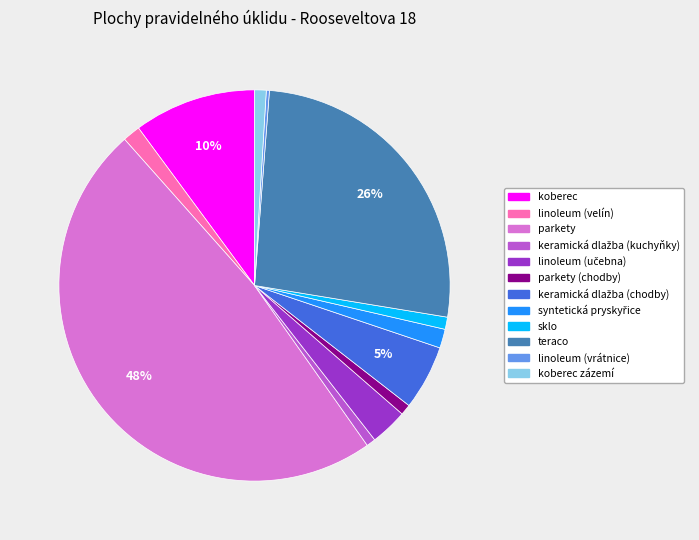

Is there a majority slice in this chart?

No